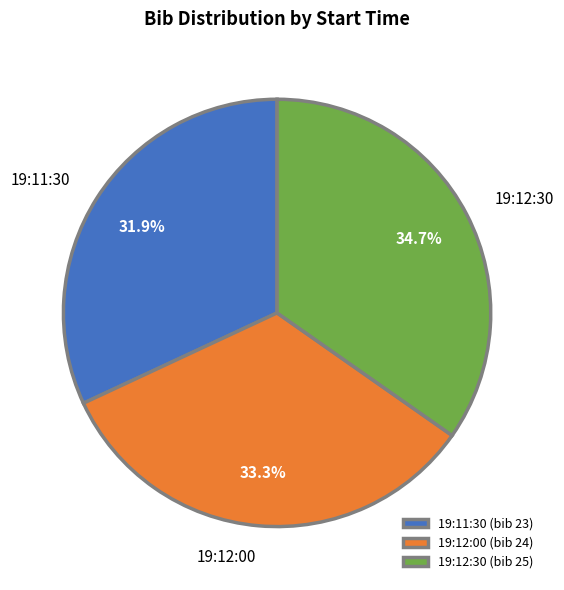

Does 19:12:00 represent more than half of the total?

No